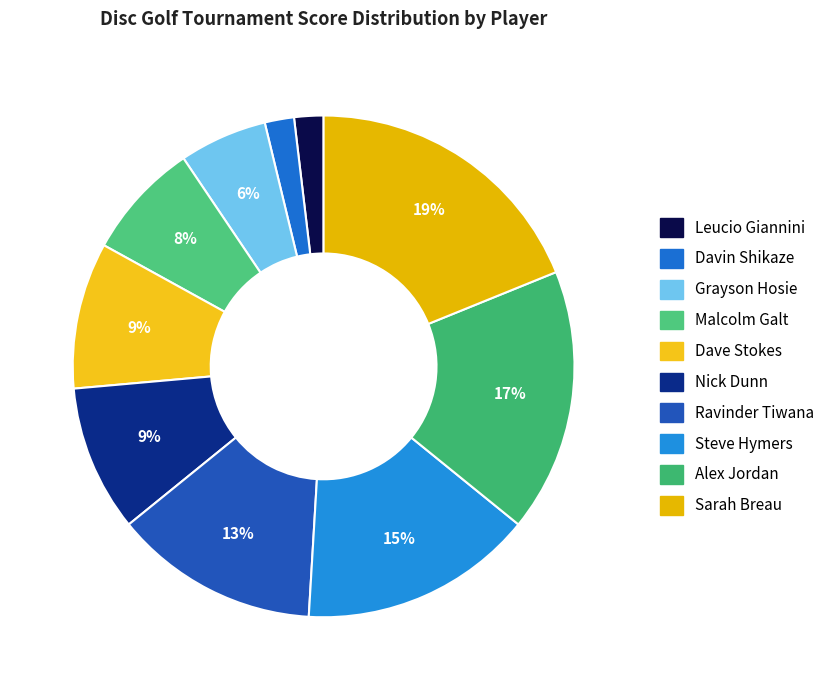

What is the ratio of the value at Malcolm Galt to the value at Nick Dunn?

0.8